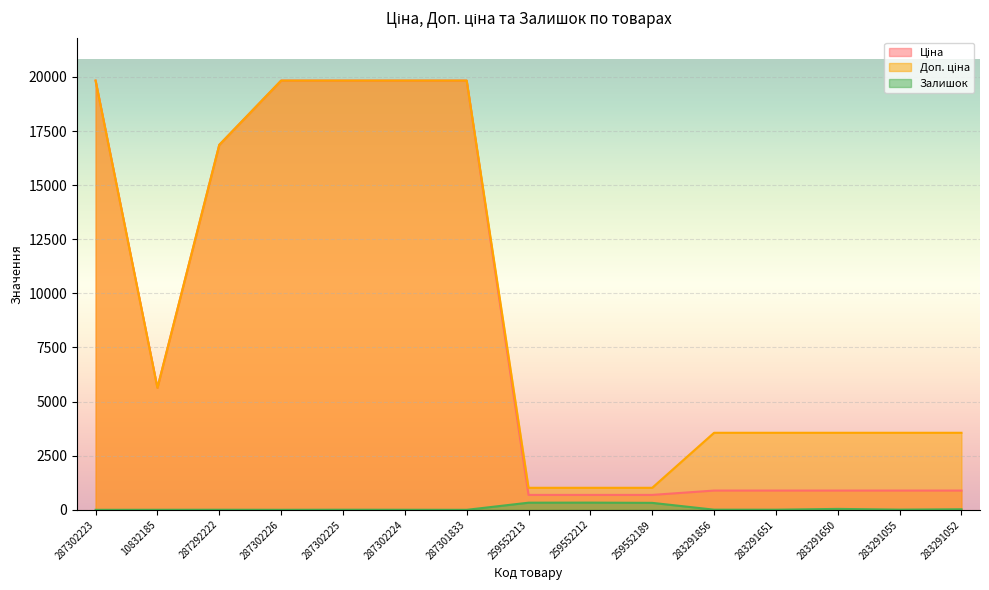

Which category has the highest value in the Доп. ціна series?

287302223